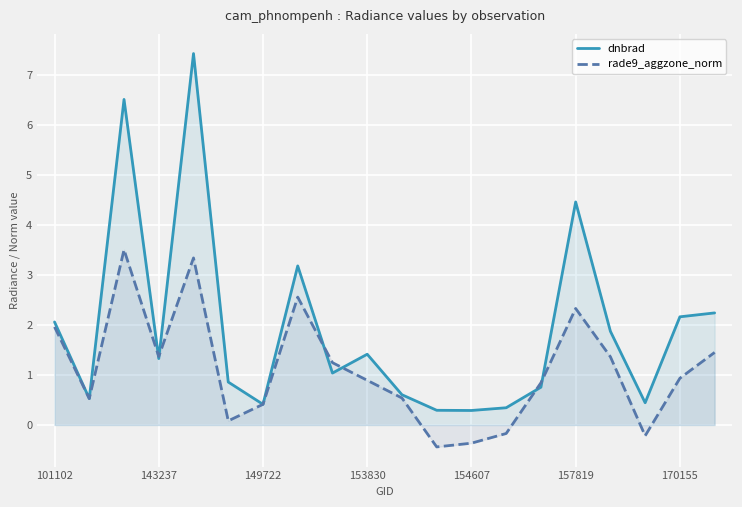

Rank the series by their average value, from lowest to highest.

rade9_aggzone_norm, dnbrad